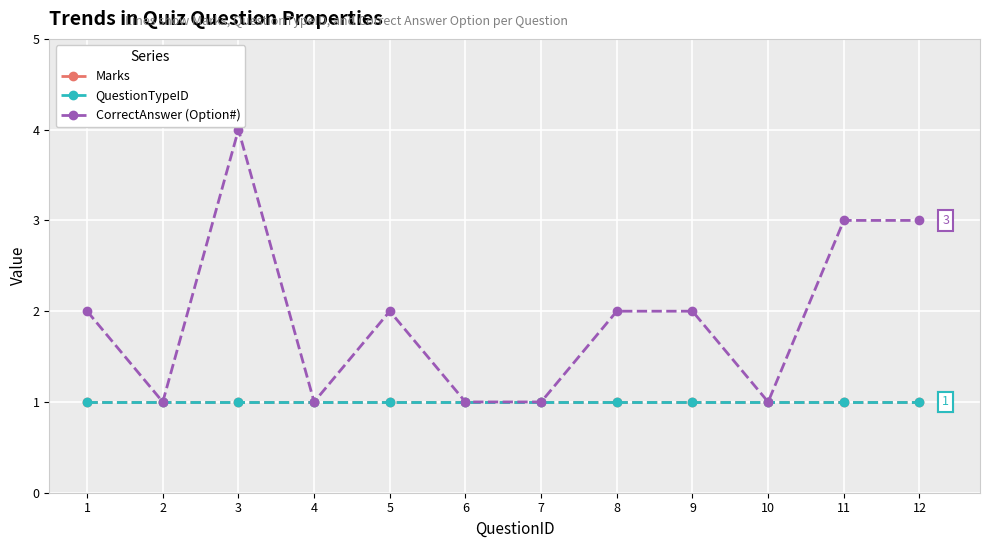

How many lines are shown in the chart?

3